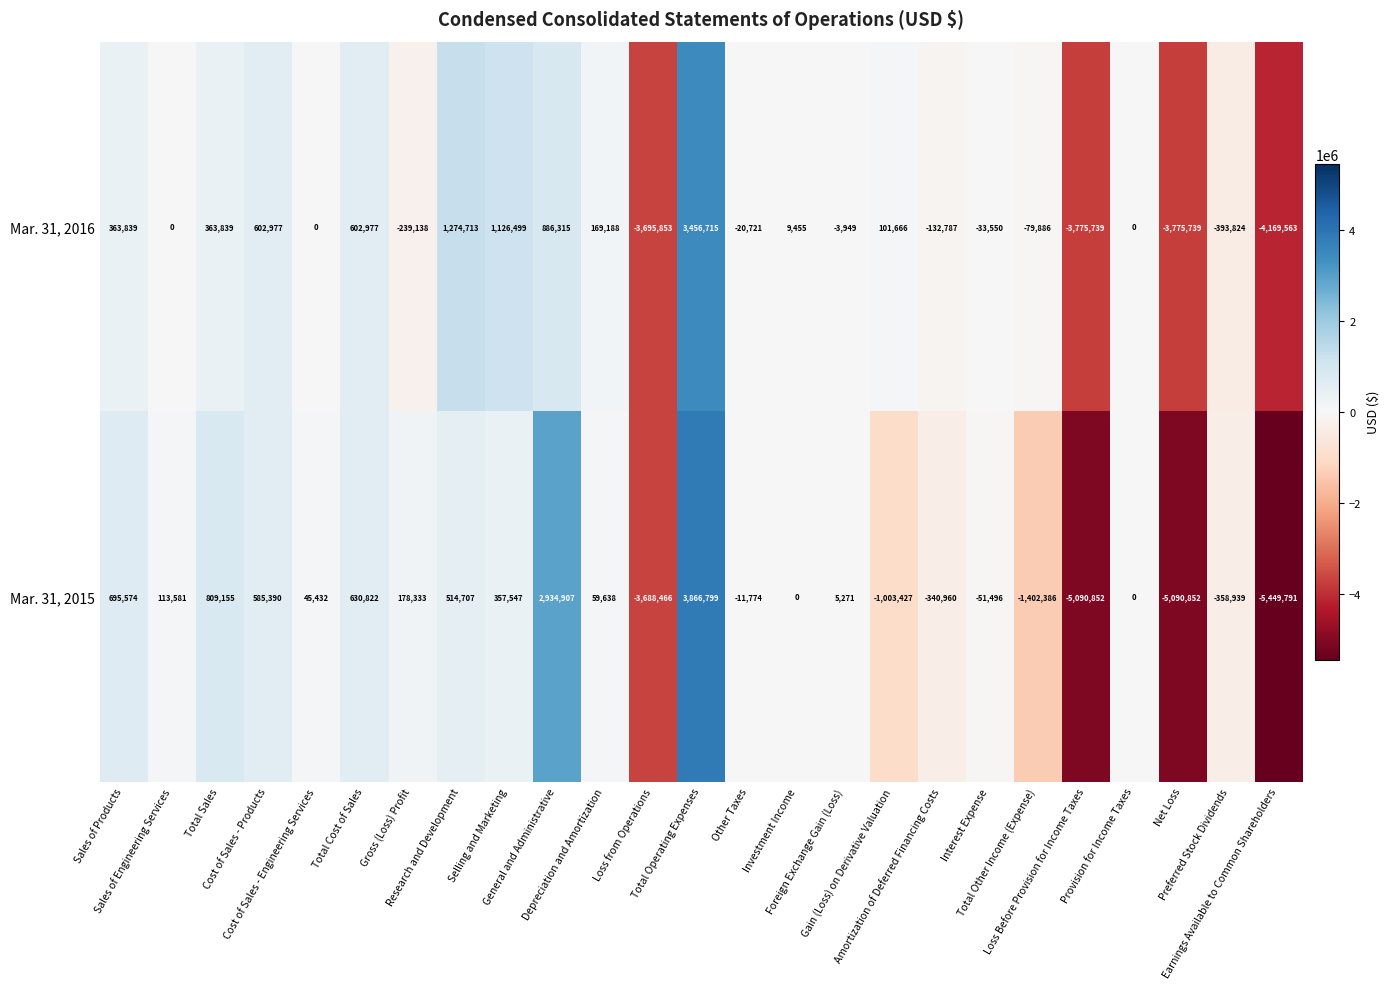

Between Total Sales and Loss from Operations, which series saw the biggest shift?

Mar. 31, 2015